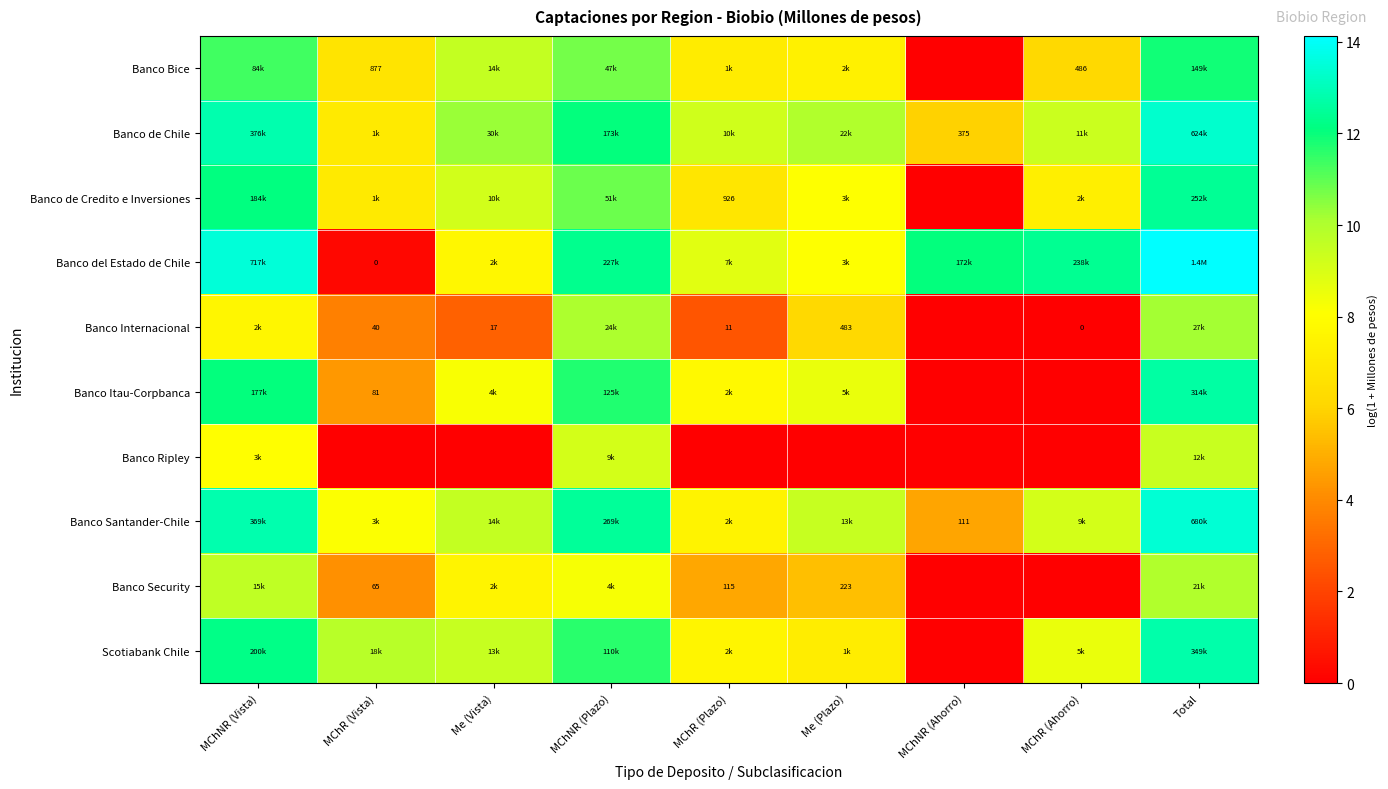

The value of Banco Internacional at Me (Plazo) is 6.2. True or false?

True